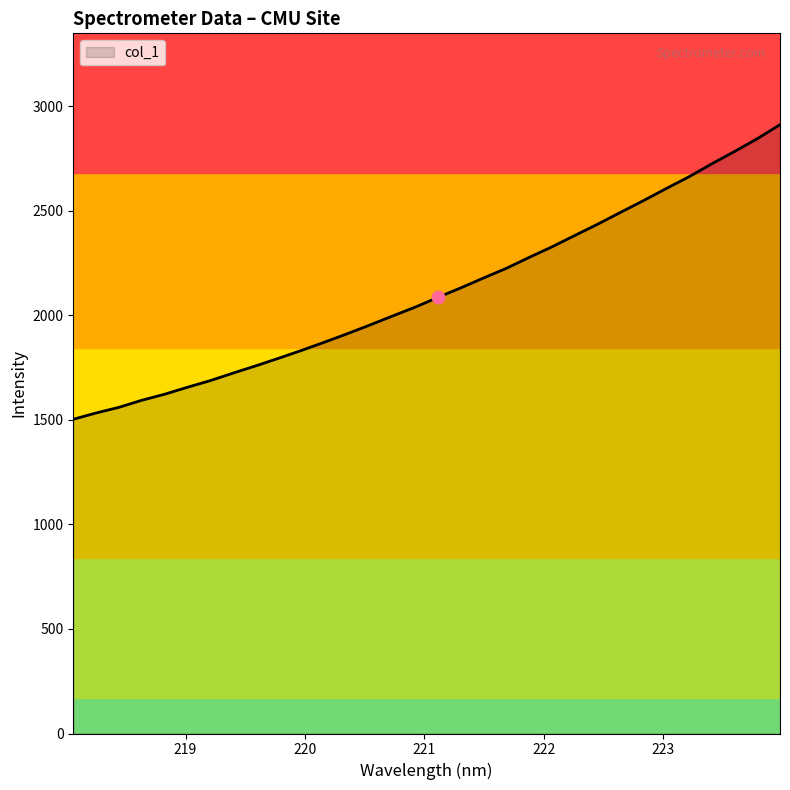

What is the minimum value shown in the chart?

1503.4